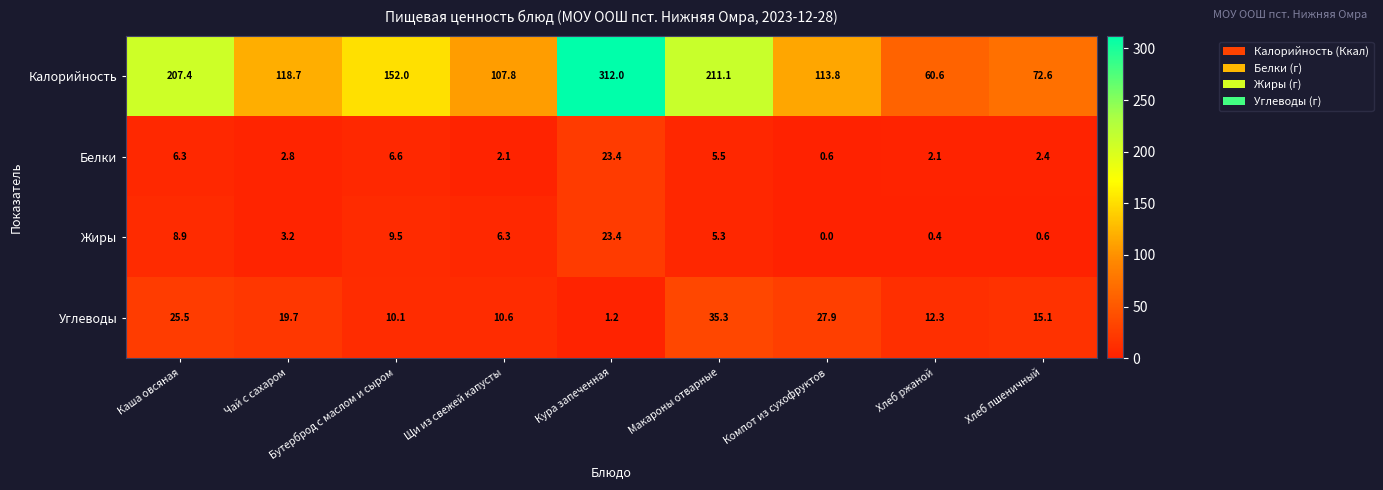

What is the maximum value shown in the chart?

312.0